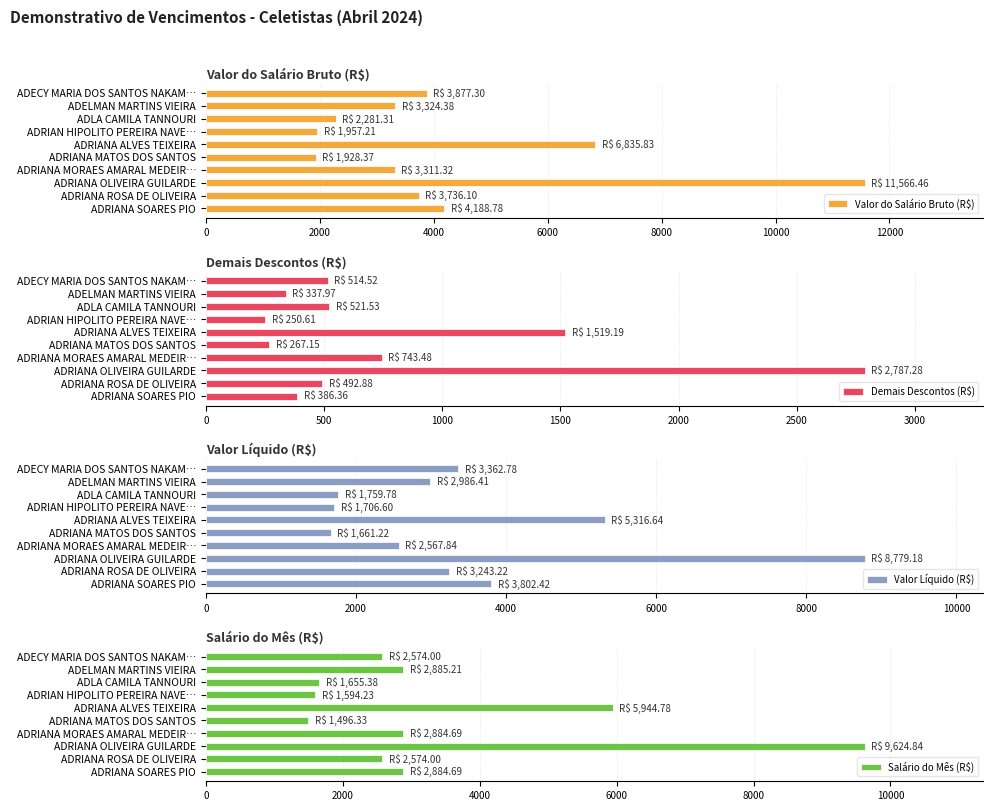

What is the approximate value of Valor do Salário Bruto (R$) at ADELMAN MARTINS VIEIRA?

3324.4